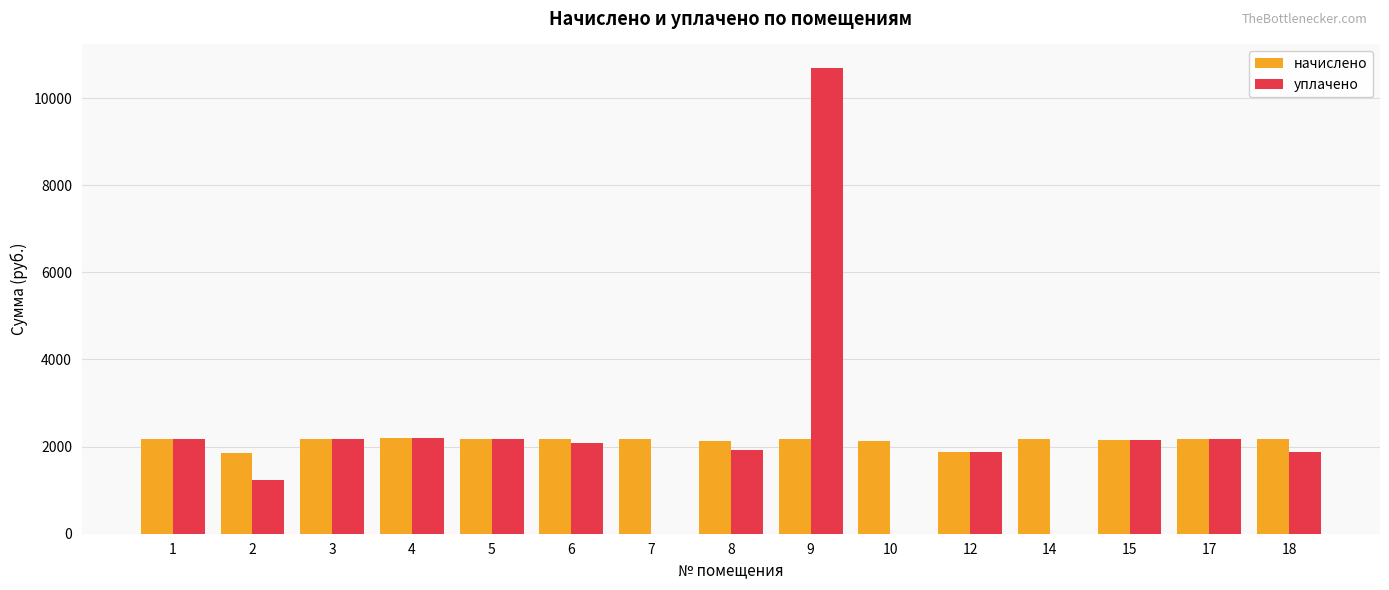

The value of уплачено at 2 is 1238.8. True or false?

True